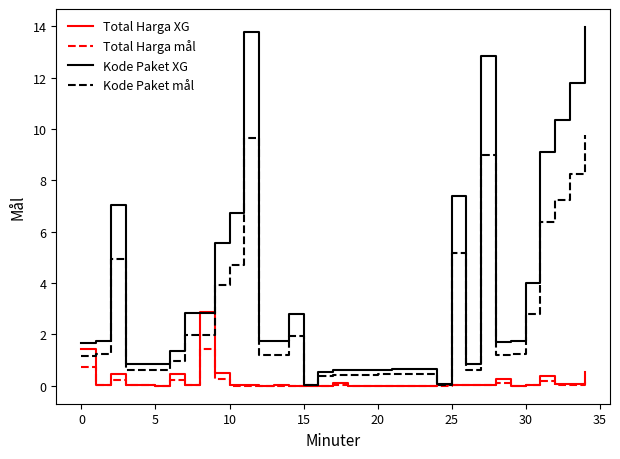

In Kode Paket mål, how many points are lower than both neighbors (excluding endpoints)?

6